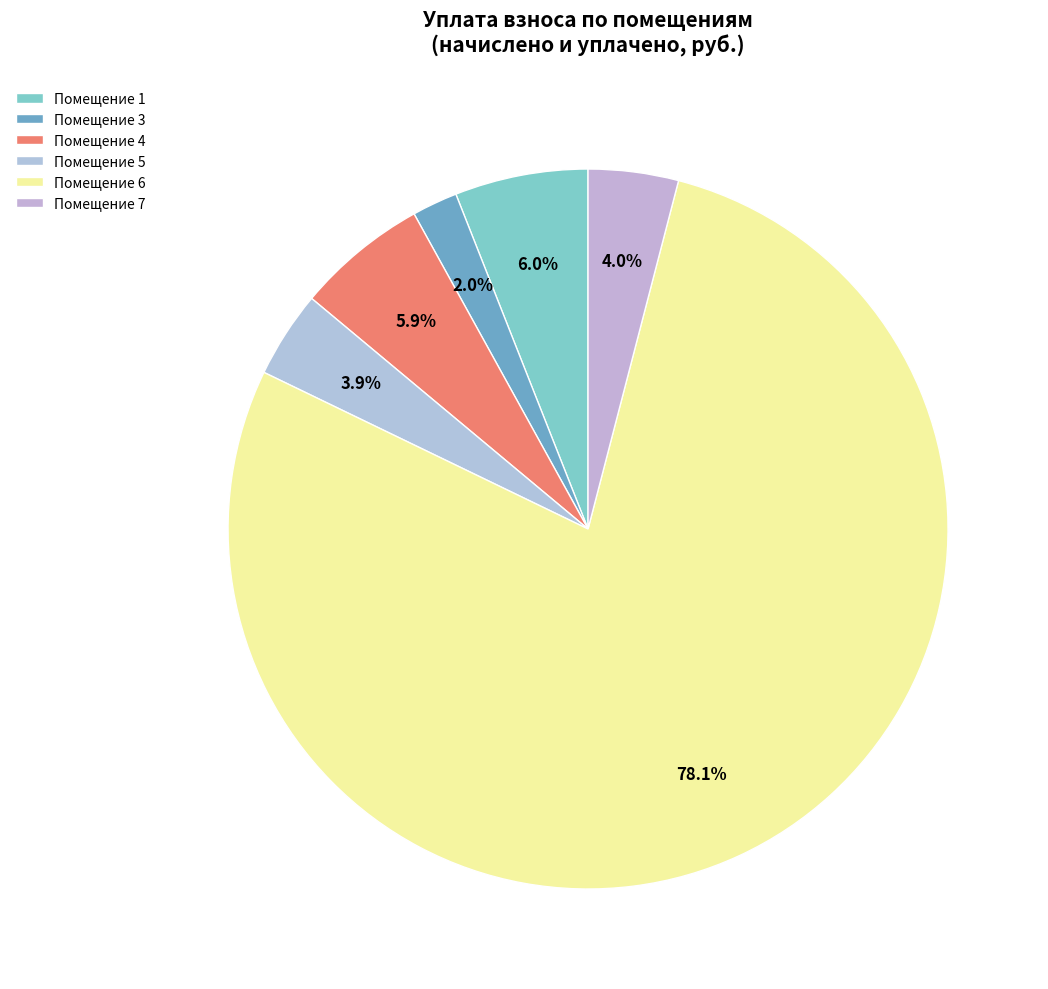

Count the number of slices in the pie.

6